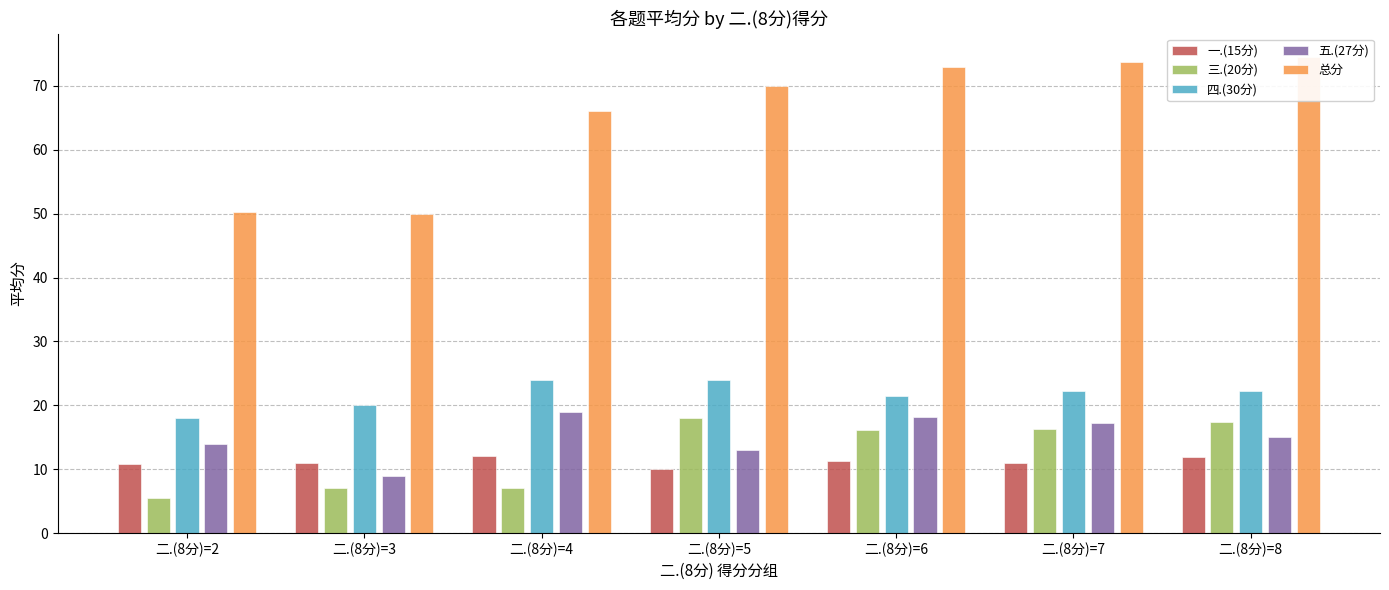

What is the average value of the 总分 series?

65.4